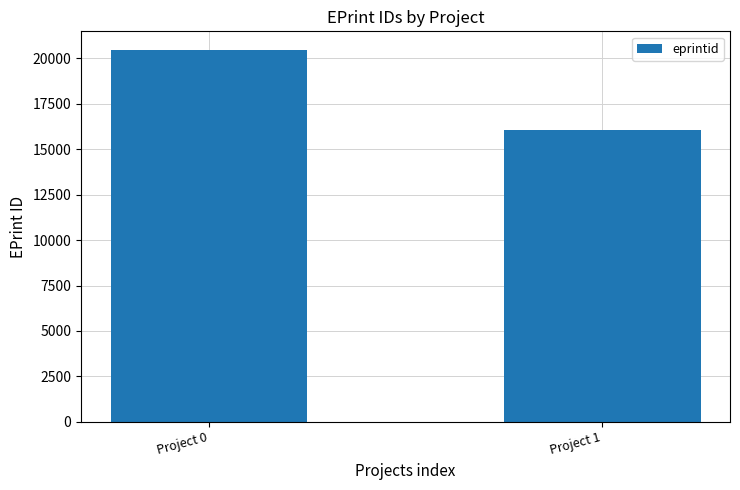

The chart shows a value of 24885 at Project 1. True or false?

False